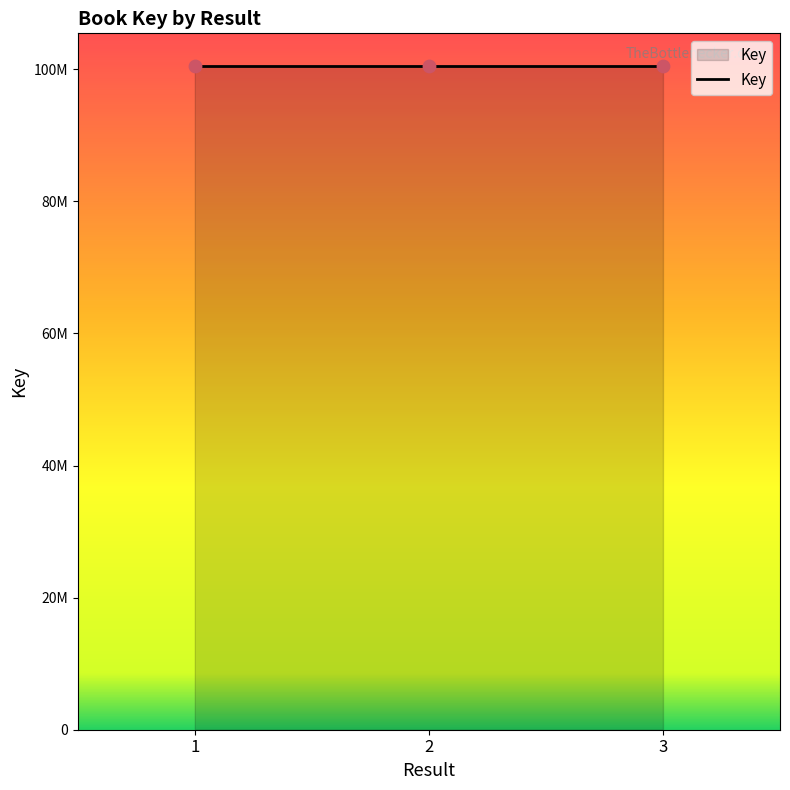

Is this an area chart (filled region under the line)?

Yes